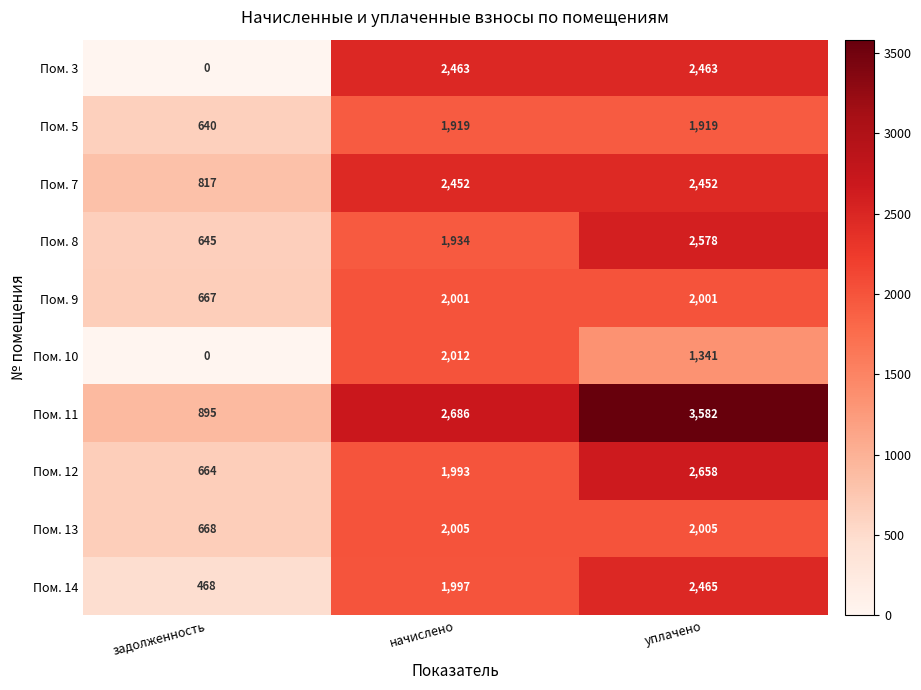

At which category does the chart reach its minimum across all series?

задолженность